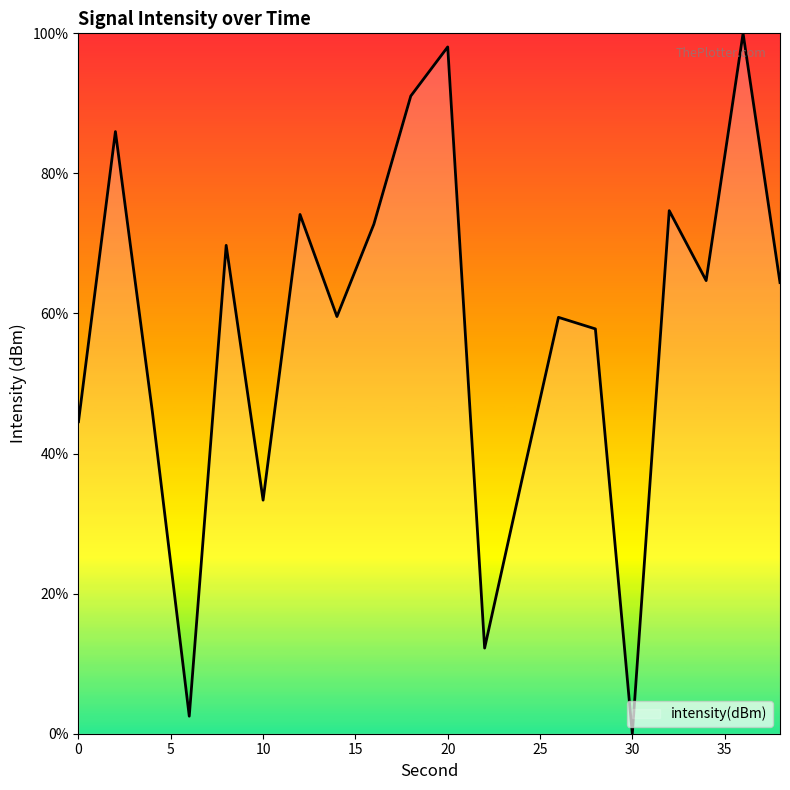

What is the difference between the maximum and minimum values?

100.0